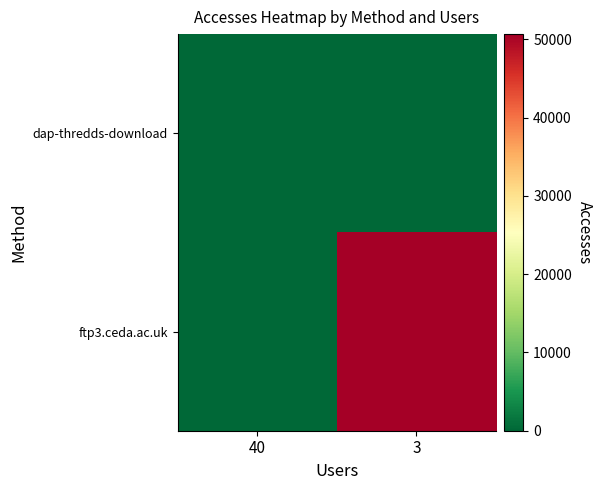

List the series in order of their overall mean, lowest first.

dap-thredds-download, ftp3.ceda.ac.uk